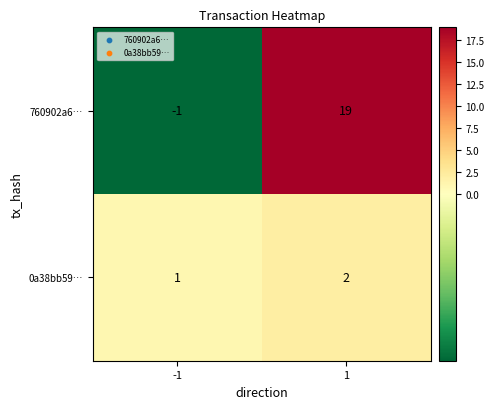

What is the highest value of the 760902a6… series?

19